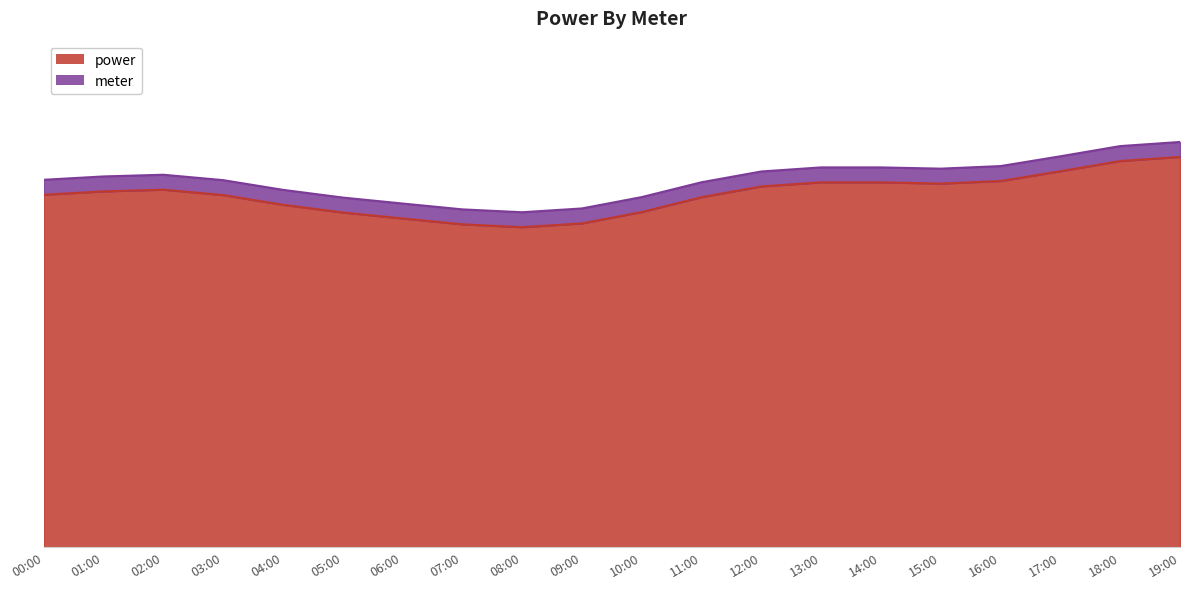

What is the value of the power point at the 5th from the left?

2.2